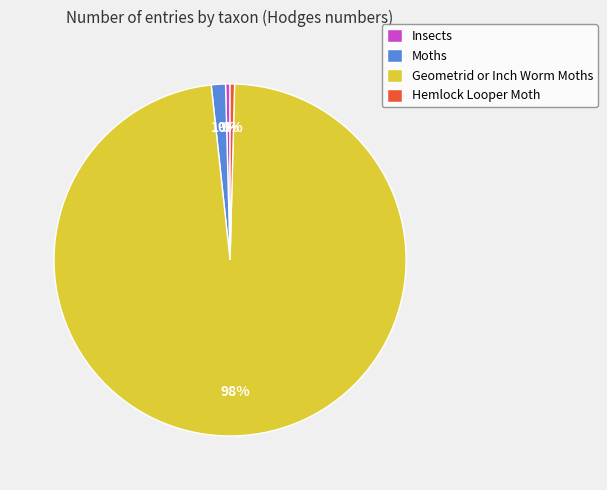

What is the largest slice in the pie chart?

Geometrid or Inch Worm Moths